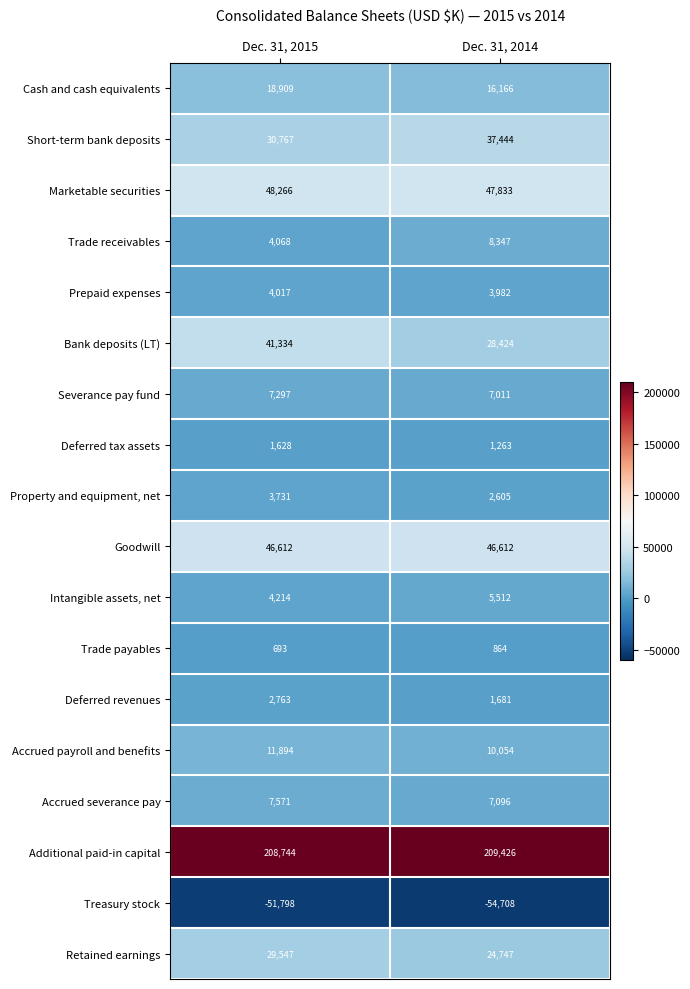

What is the average value of the Intangible assets, net series?

4863